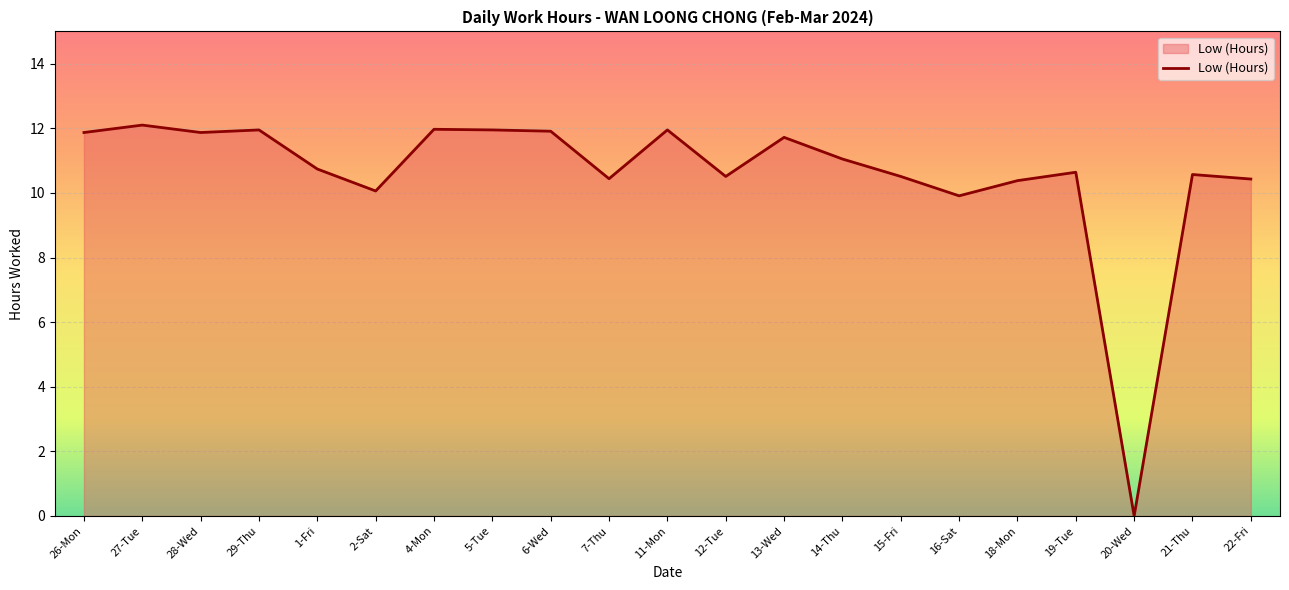

Which category has the highest value across all series?

27-Tue